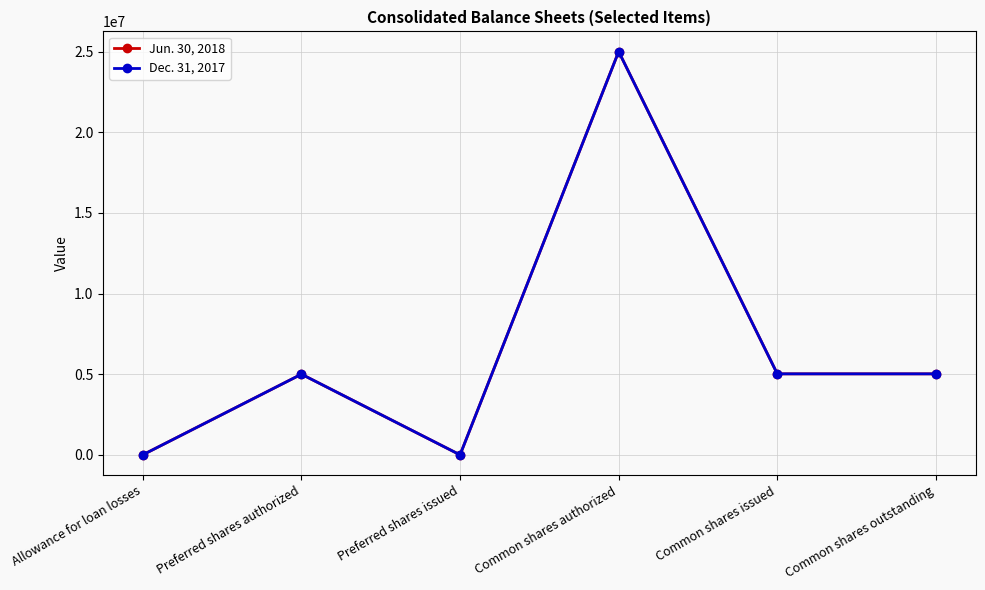

What is the approximate value of Jun. 30, 2018 at Common shares issued, to the nearest 100?

5021400